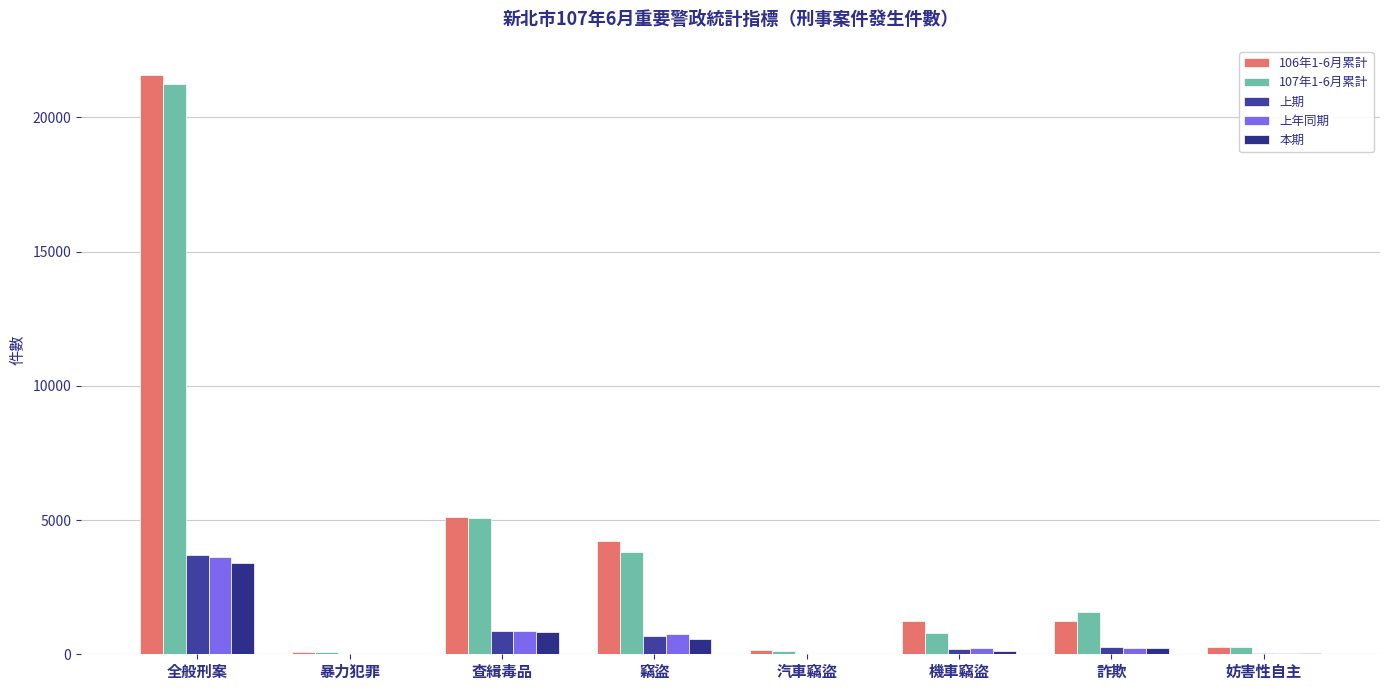

What is the difference between the 上年同期 values at 妨害性自主 and 查緝毒品?

824